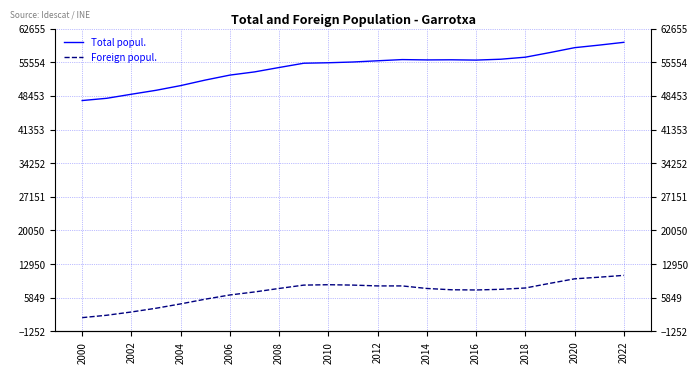

What is the difference between the maximum and second lowest values in the Total popul. series?

11810